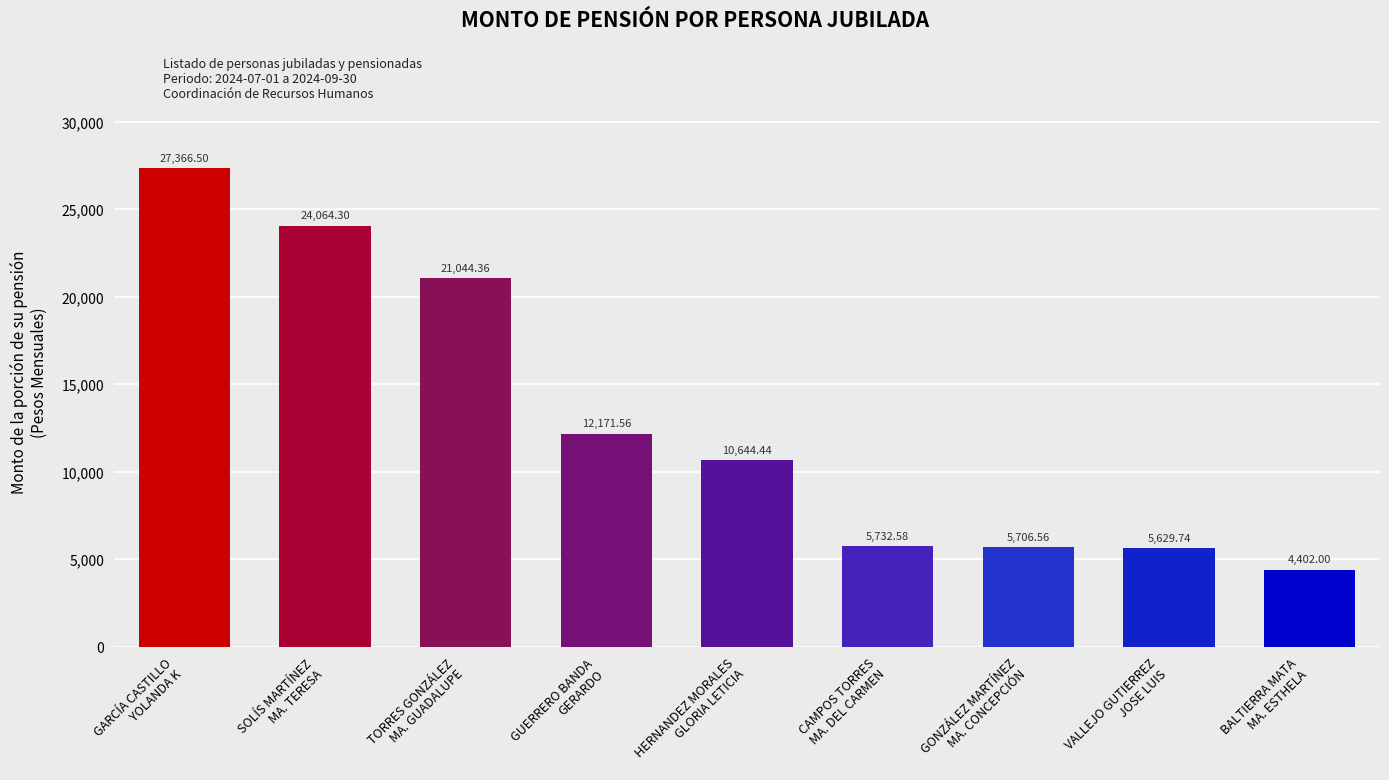

What is the smallest value displayed?

4402.0